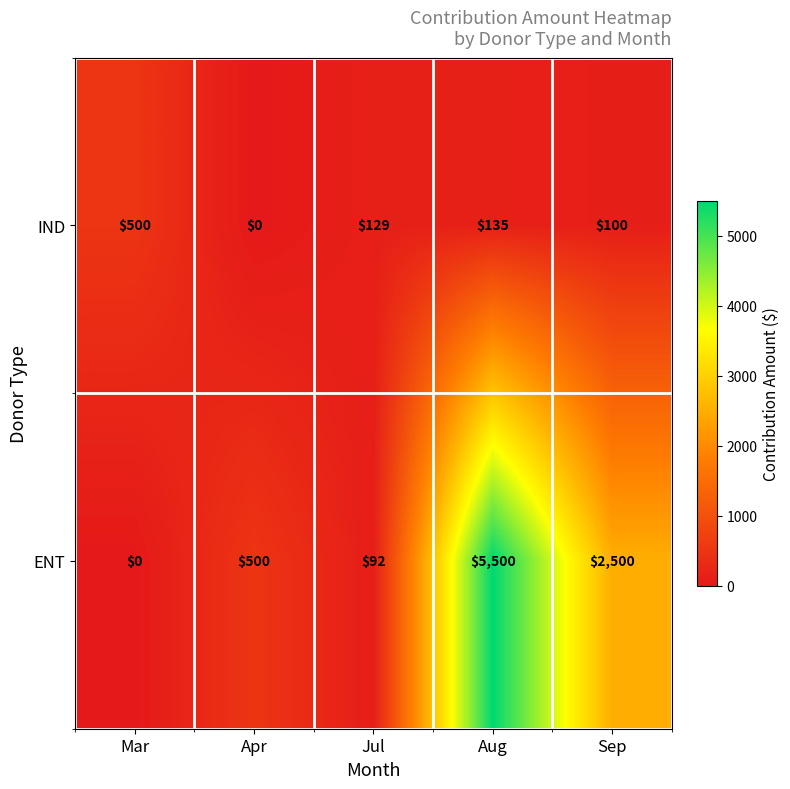

Which series has the widest spread of values?

ENT